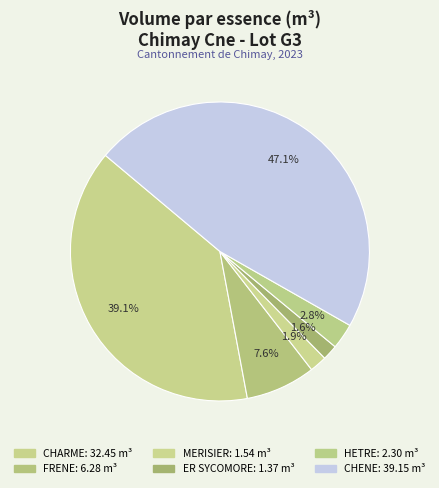

To the nearest percent, what percentage of the pie is HETRE?

3%